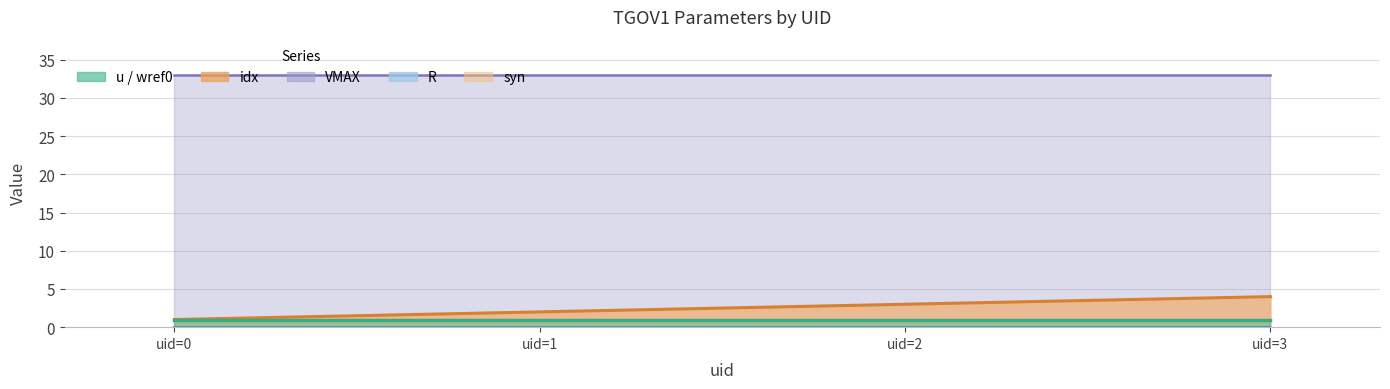

At 0, list the series in order from largest to smallest.

VMAX, idx, u, wref0, syn, R